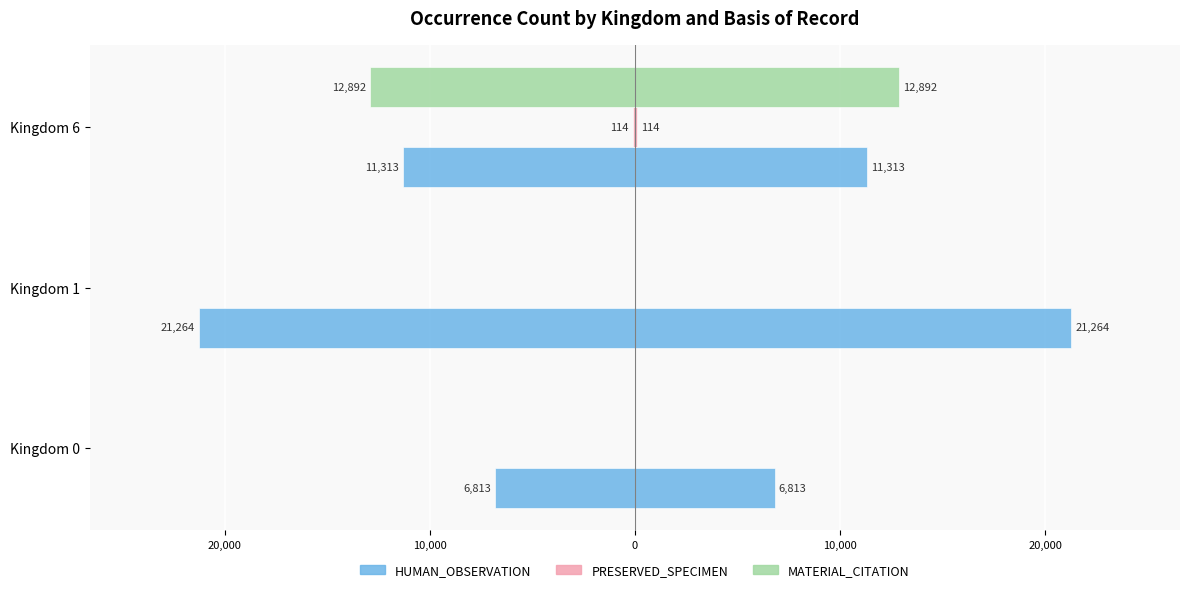

The value of PRESERVED_SPECIMEN at Kingdom 6 is 73. True or false?

False